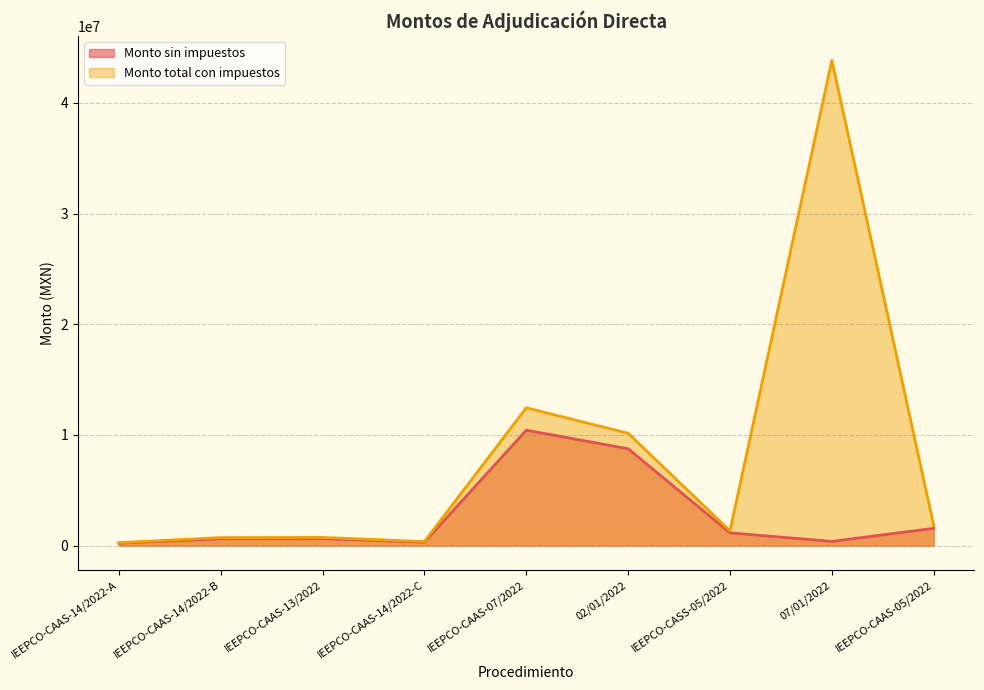

Rank the categories by Monto total con impuestos value from lowest to highest.

IEEPCO-CAAS-14/2022-A, IEEPCO-CAAS-14/2022-C, IEEPCO-CAAS-14/2022-B, IEEPCO-CAAS-13/2022, IEEPCO-CASS-05/2022, IEEPCO-CAAS-05/2022, 02/01/2022, IEEPCO-CAAS-07/2022, 07/01/2022